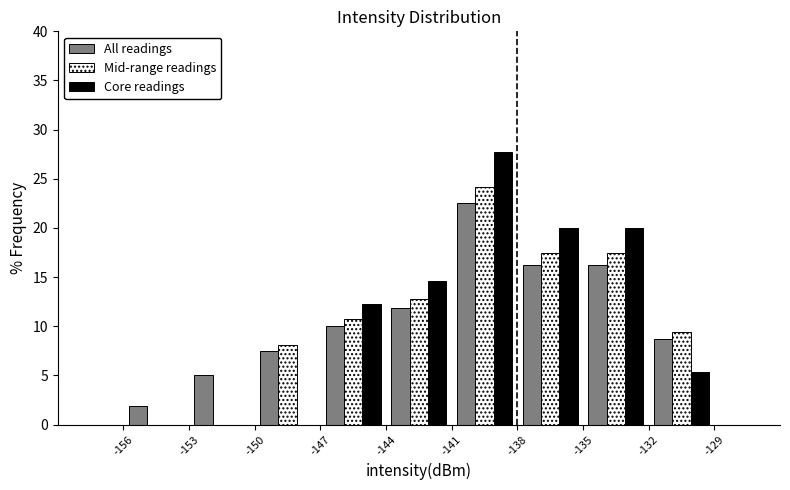

What is the height of the Mid-range readings bar covering -147 to -144 on the x-axis? The values are not printed on the chart, so give them approximately, as read against the axis.

10.5